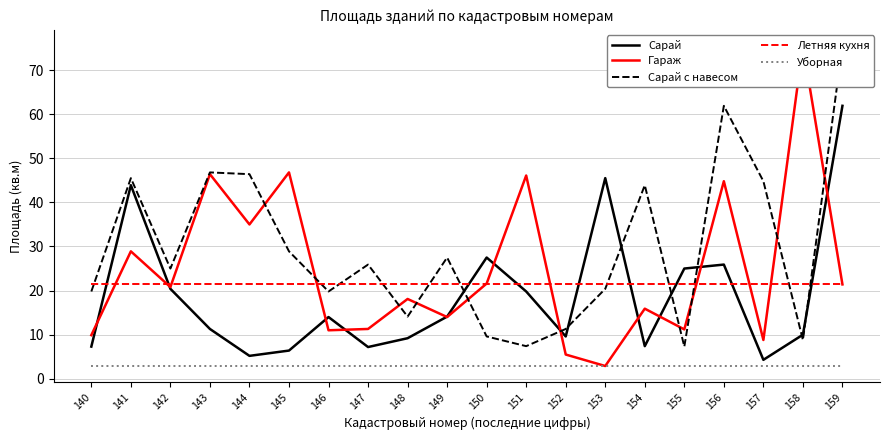

List the labels in order of Гараж value, largest first.

158, 145, 143, 151, 156, 144, 141, 150, 159, 142, 148, 154, 149, 147, 155, 146, 140, 157, 152, 153